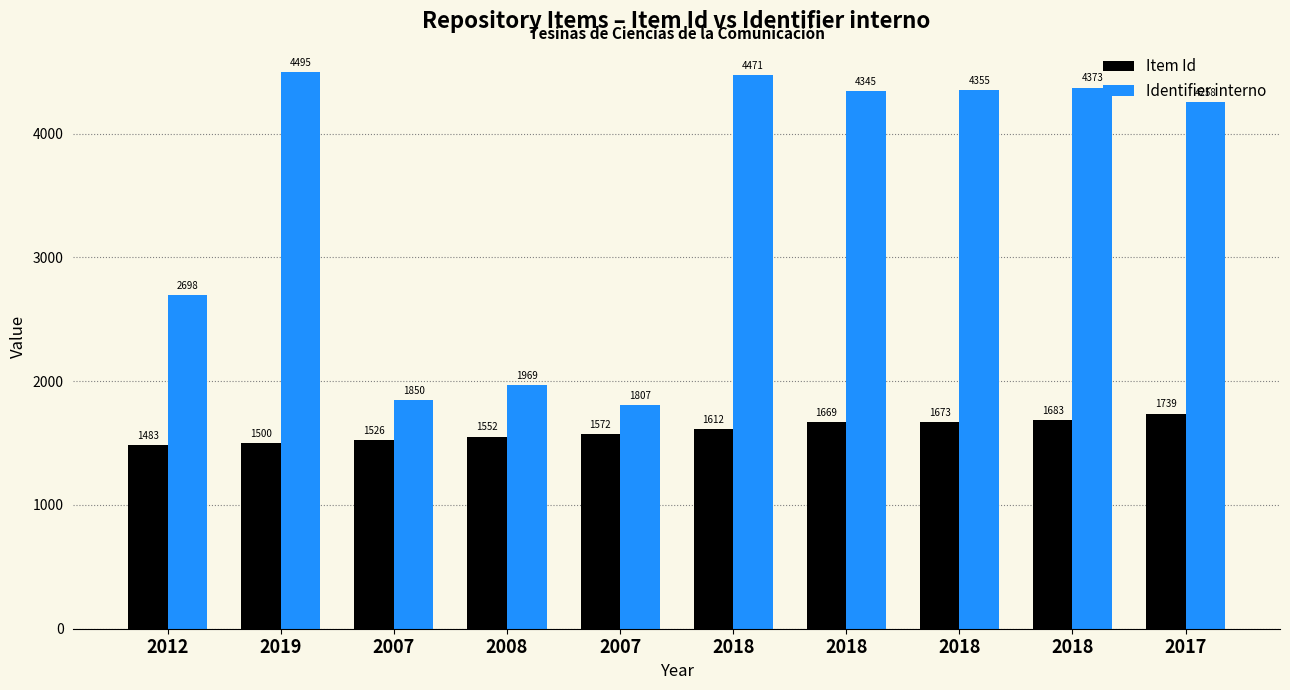

How many data points in Item Id are less than 1612?

5